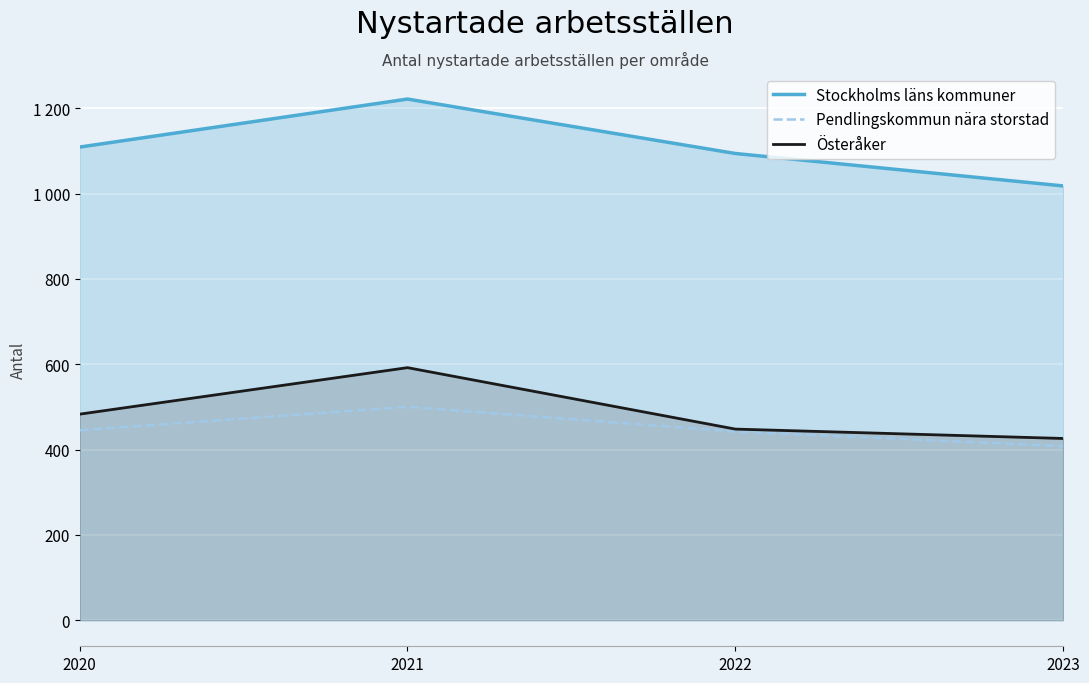

What is the approximate value of Österåker at 2022?

448.0